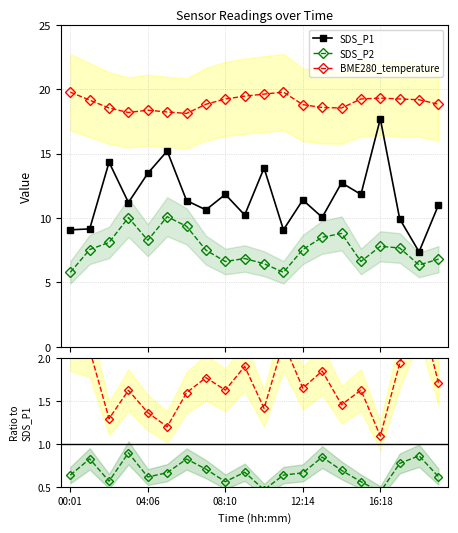

True or false: SDS_P2 and BME280_temperature intersect in this chart.

False